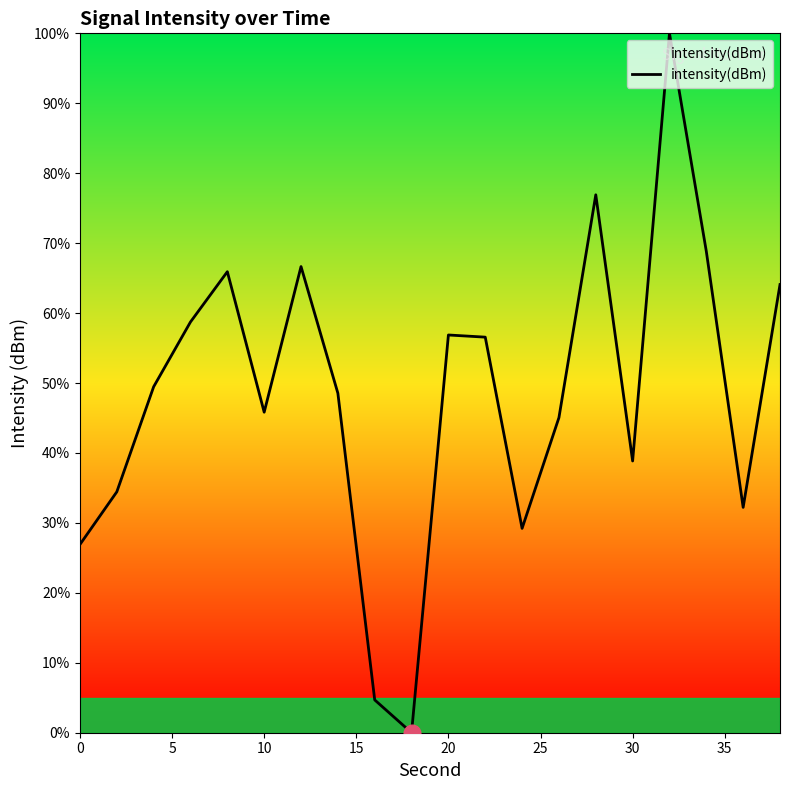

What is the difference between the maximum and minimum values?

100.0